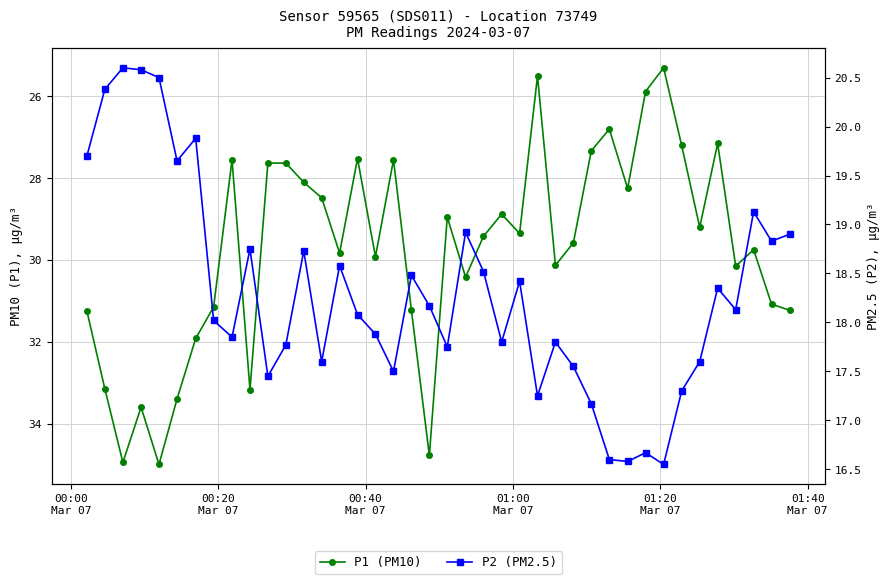

How many data points does each series have?

40